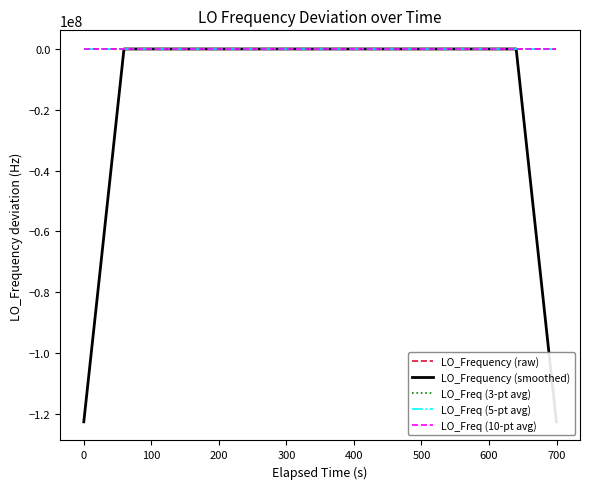

What is the label of the 4th point from the left?

200